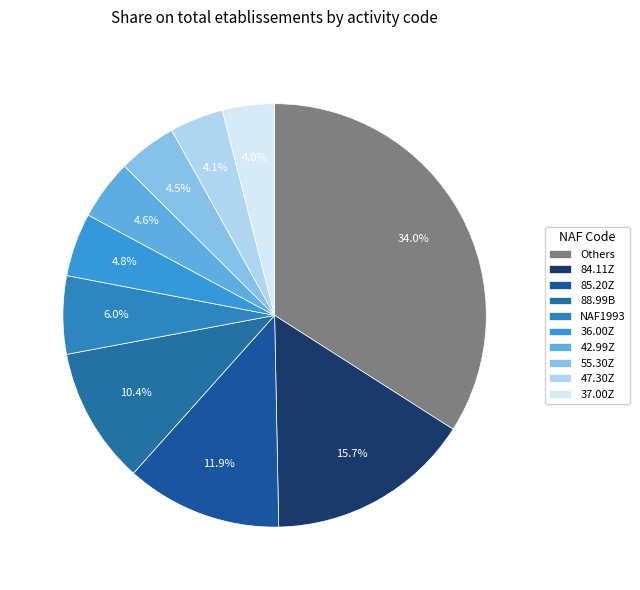

How many slices are in this pie chart?

10